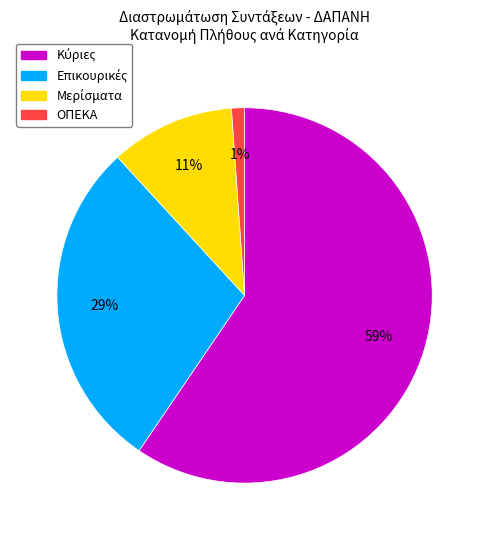

Which slice is the smallest?

ΟΠΕΚΑ